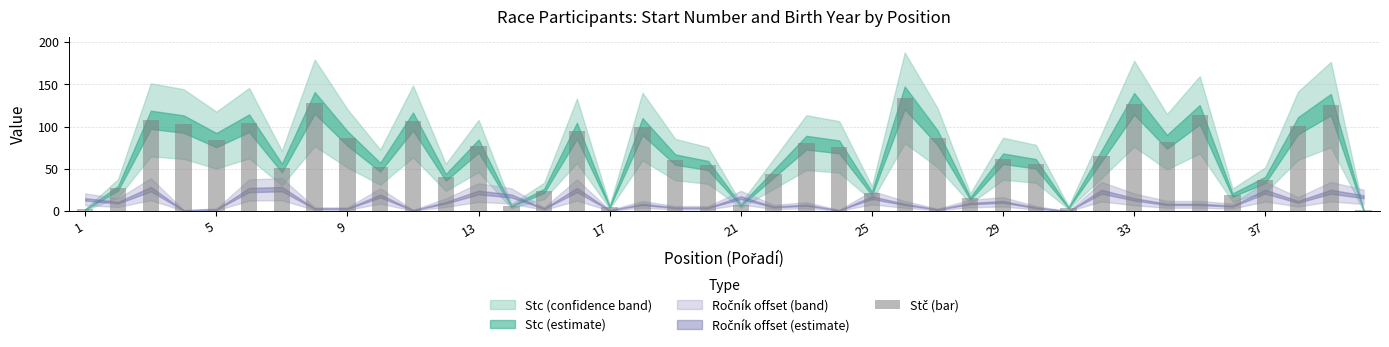

What is the maximum value shown in the chart?

134